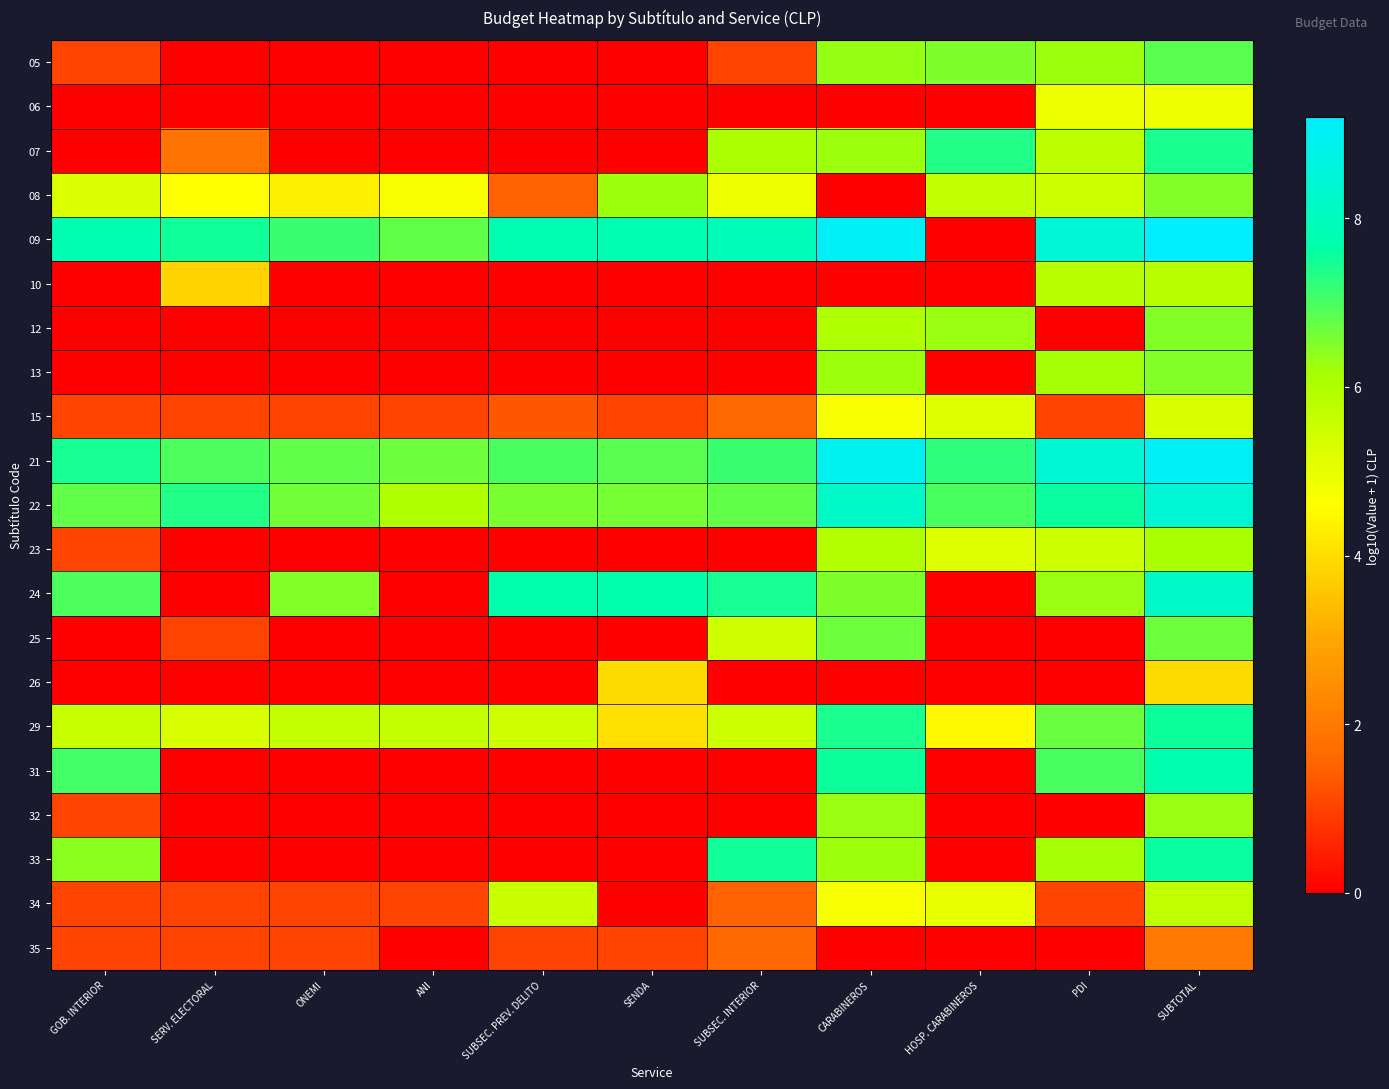

Between HOSP. CARABINEROS and GOB. INTERIOR, which is larger?

HOSP. CARABINEROS